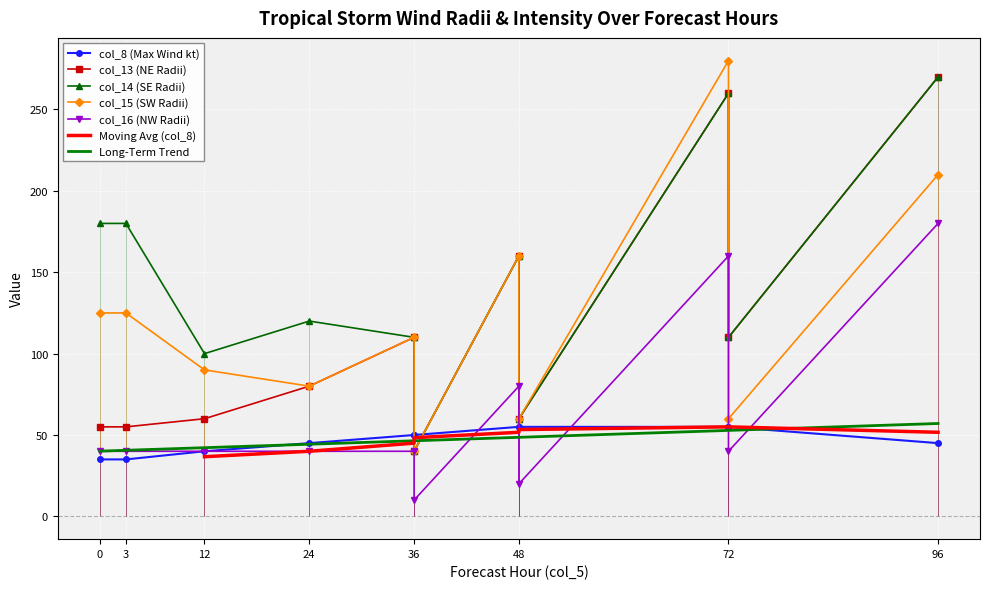

Between 12 and 48, which is larger?

48